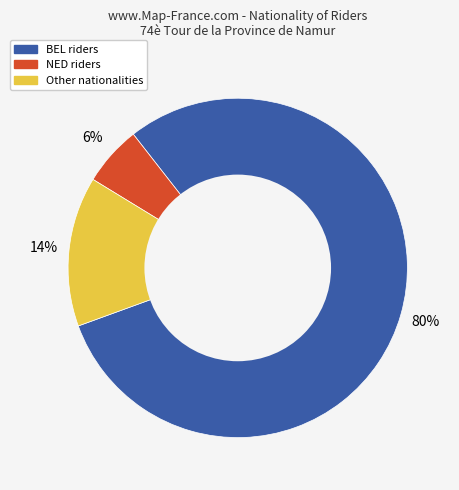

Is the sum of Other and BEL greater than half?

Yes